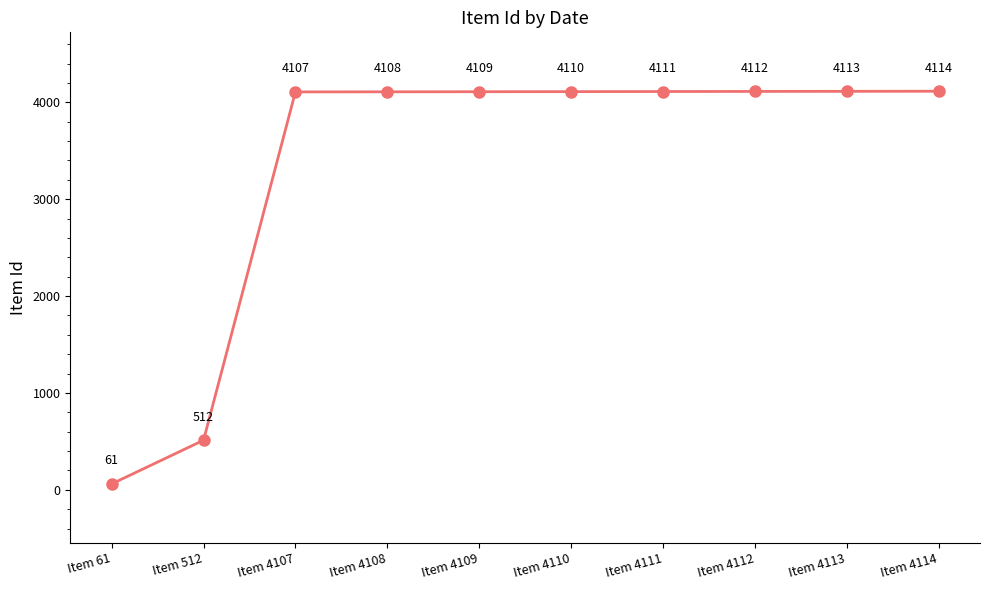

Does the chart display data point markers on the line(s)?

Yes